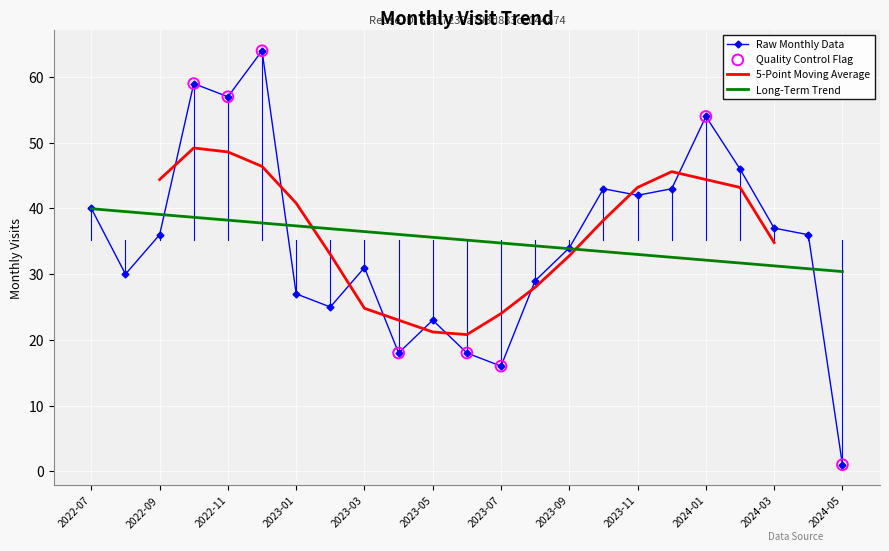

Between 2023-12 and 2022-10, which is larger?

2022-10